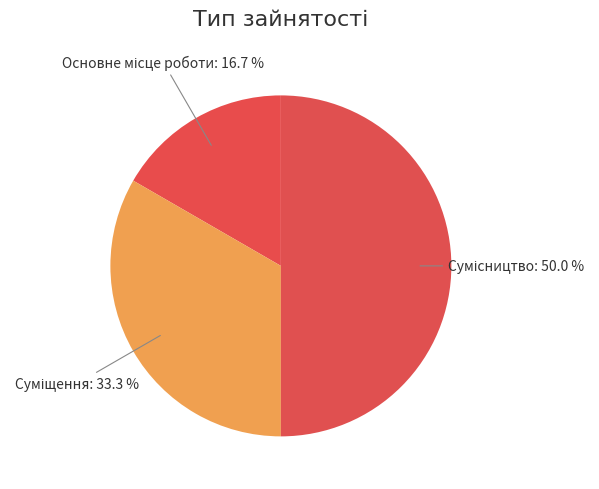

Which category has the biggest portion of the pie?

Сумісництво